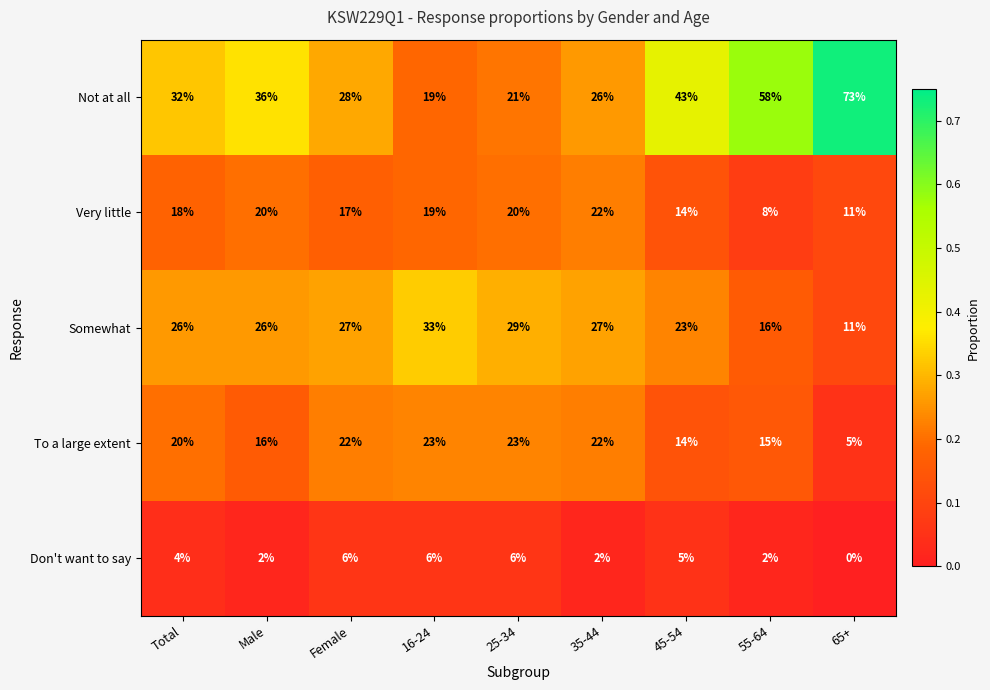

Rank the series at Female from highest to lowest value.

Not at all, Somewhat, To a large extent, Very little, Don't want to say